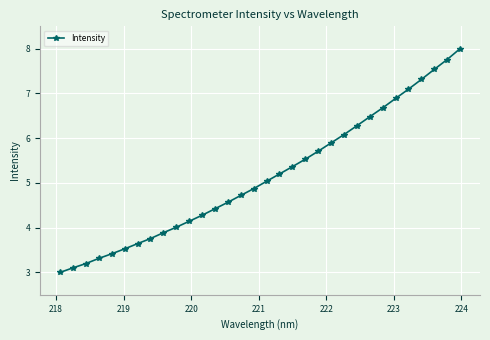

True or false: the data has more than 1 interior local peaks.

False